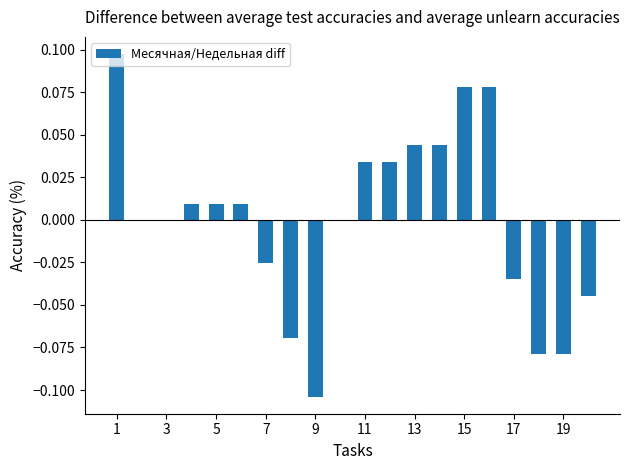

What is the value of the 16th bar from the left?

-0.1